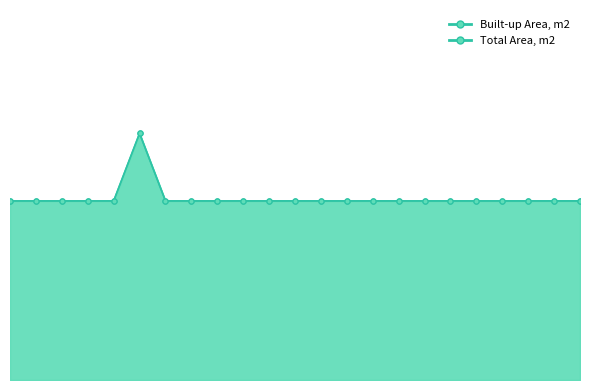

The Built-up Area, m2 series shows 3.4 at 17. True or false?

False